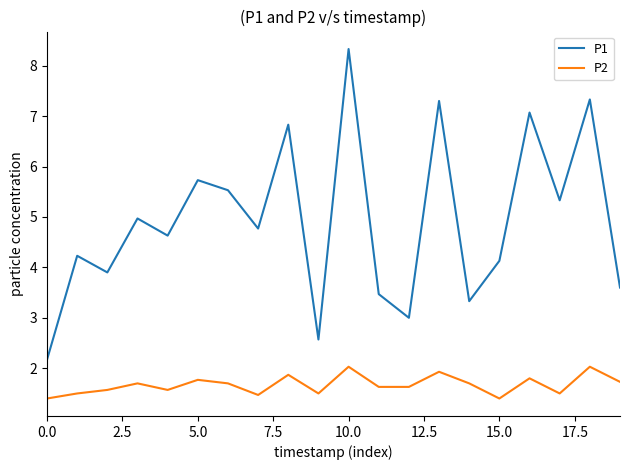

True or false: P2 and P1 cross at least once.

False